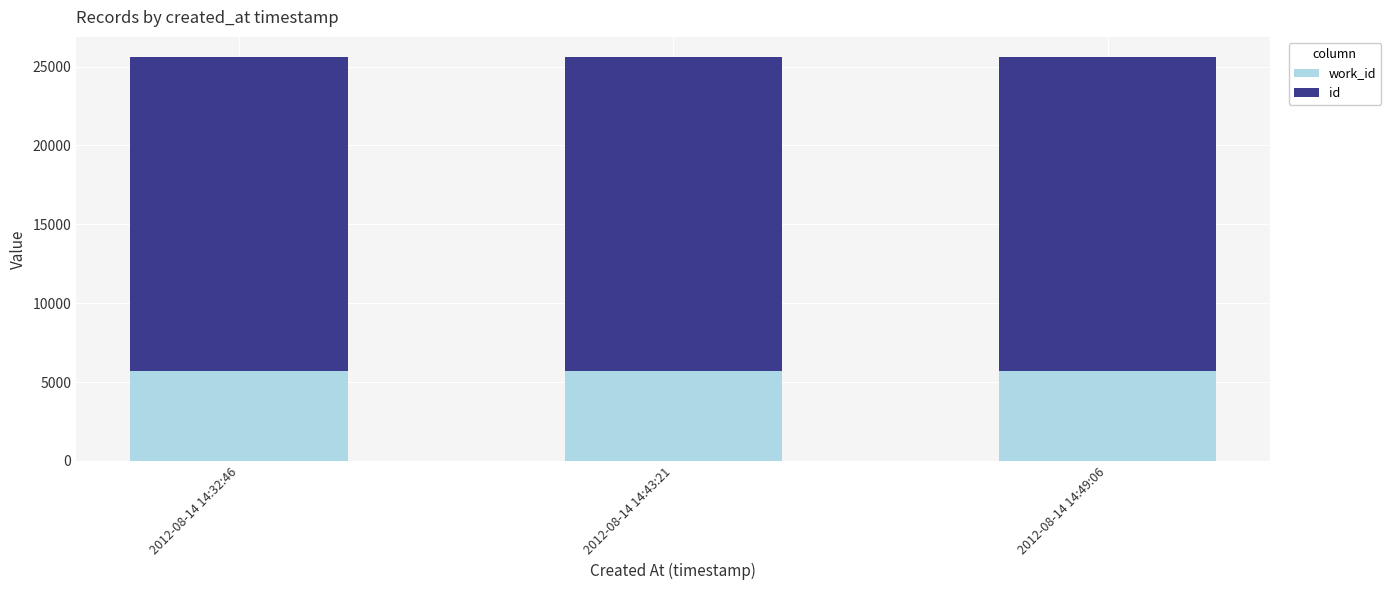

What is the total value across all series at 2012-08-14 14:43:21?

25597